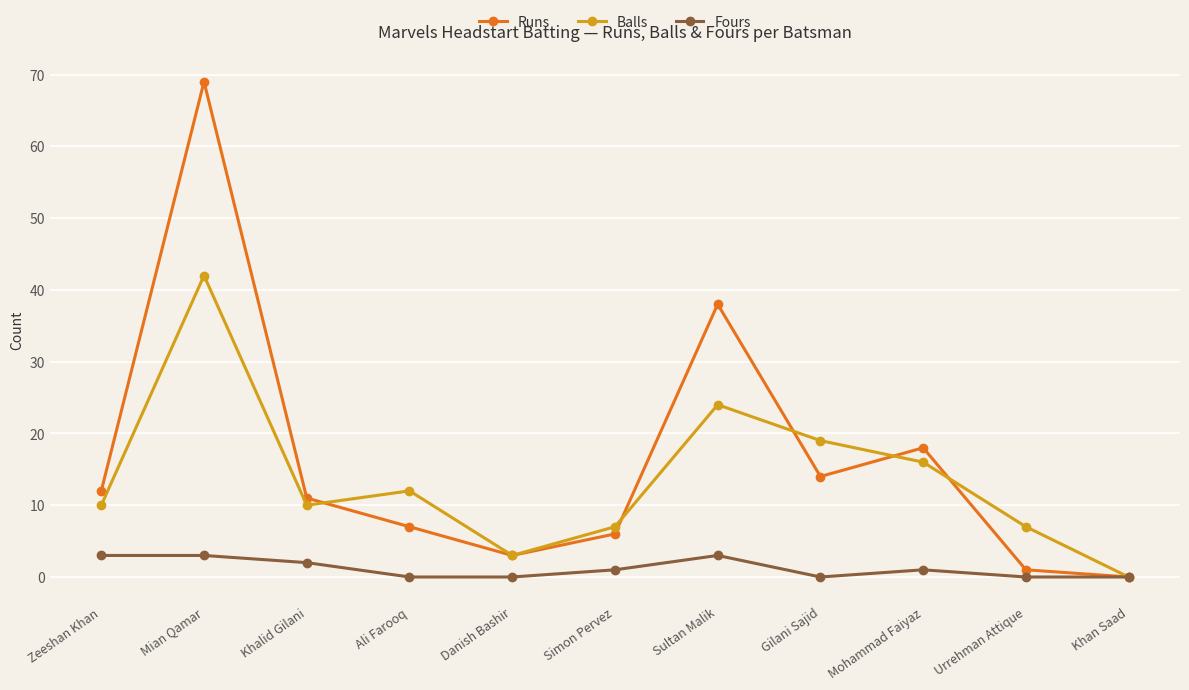

Count the number of data series in this chart.

3